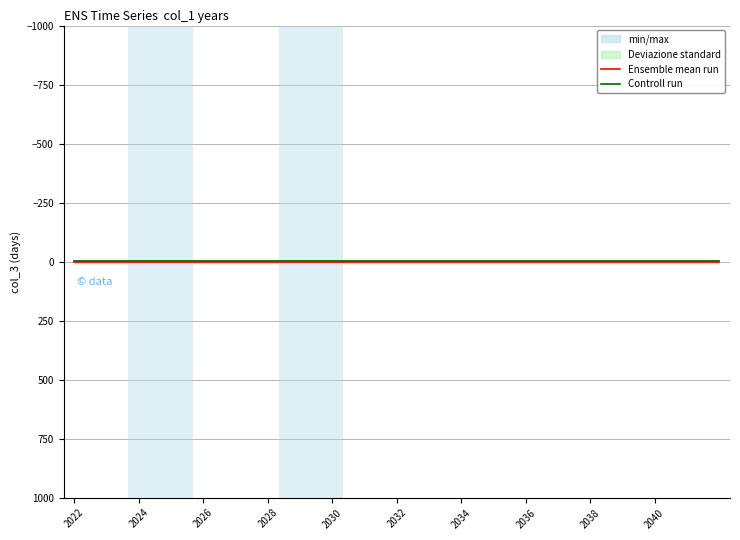

Which series has the widest spread of values?

Ensemble mean run